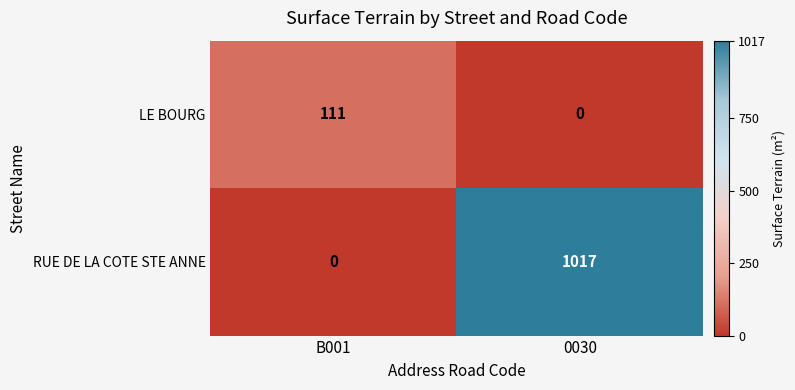

Reading left to right, extract all data points from this chart.

LE BOURG: B001=111	0030=0
RUE DE LA COTE STE ANNE: B001=0	0030=1017